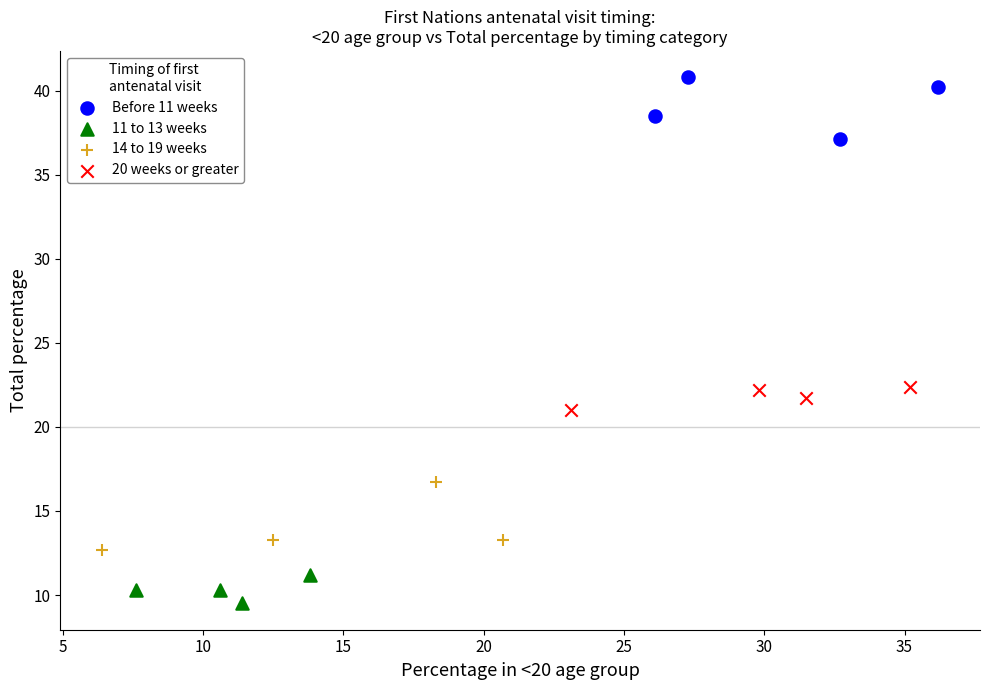

What are all the series names shown in the legend?

Before 11 weeks, 11 to 13 weeks, 14 to 19 weeks, 20 weeks or greater